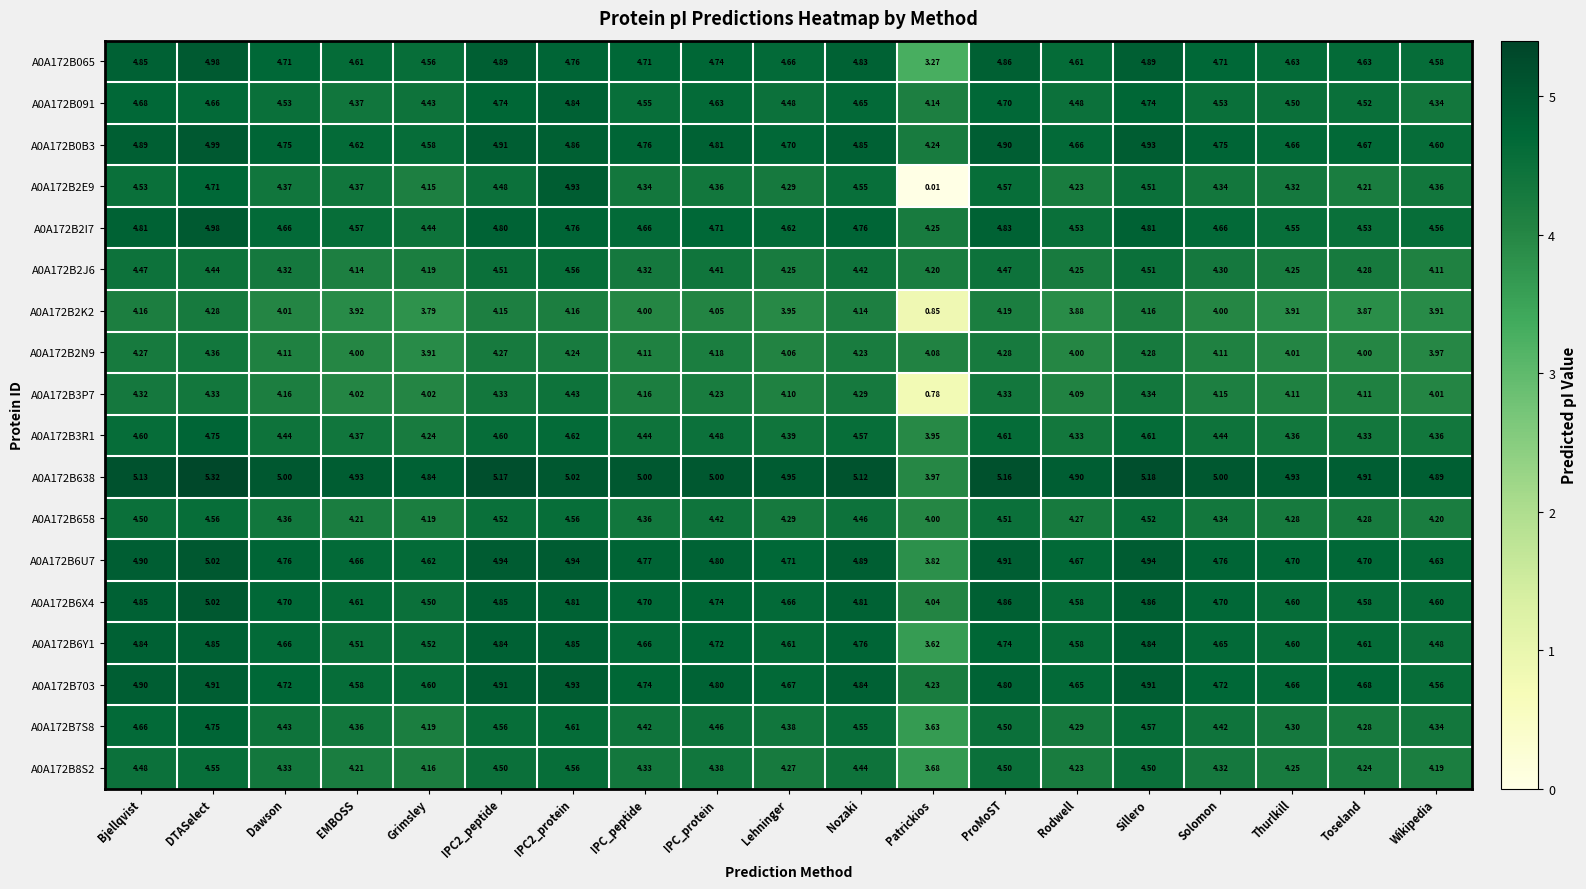

Where is A0A172B2K2 nearest to the value 2?

Patrickios